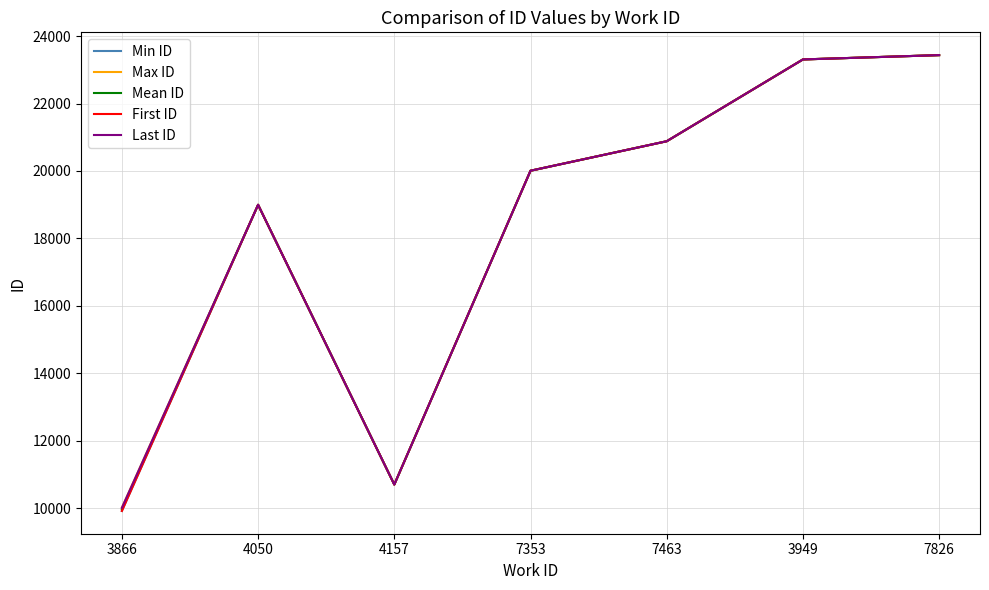

Between 7463 and 7353, which is larger?

7463